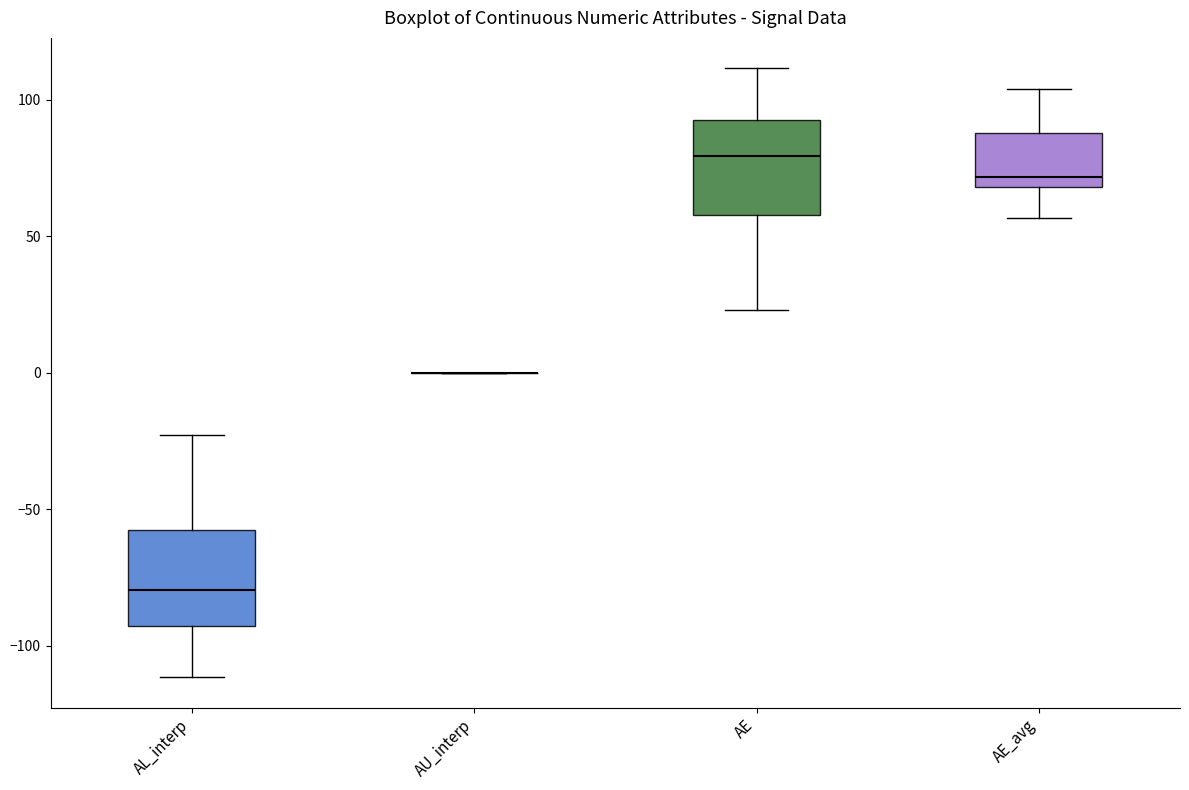

Reading left to right, transcribe this box plot: for each box, give where its median line is, the range the box spans, and where its two whiskers end, as read against the y-axis. The values are not printed on the chart, so give them approximately, as read against the axis.

AL_interp: median -80, box -95 to -60, whiskers -110 to -25
AU_interp: box collapsed to a line at 0, whiskers 0 to 0
AE: median 80, box 60 to 95, whiskers 25 to 110
AE_avg: median 70 (just above the box's lower edge), box 70 to 90, whiskers 55 to 105